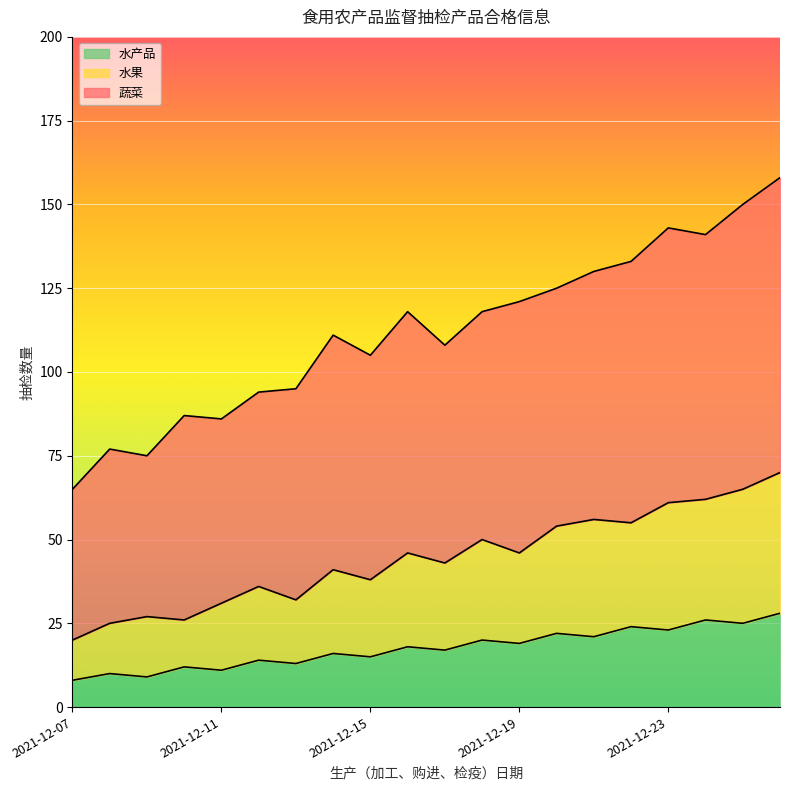

True or false: 水果 and 水产品 cross at least once.

False